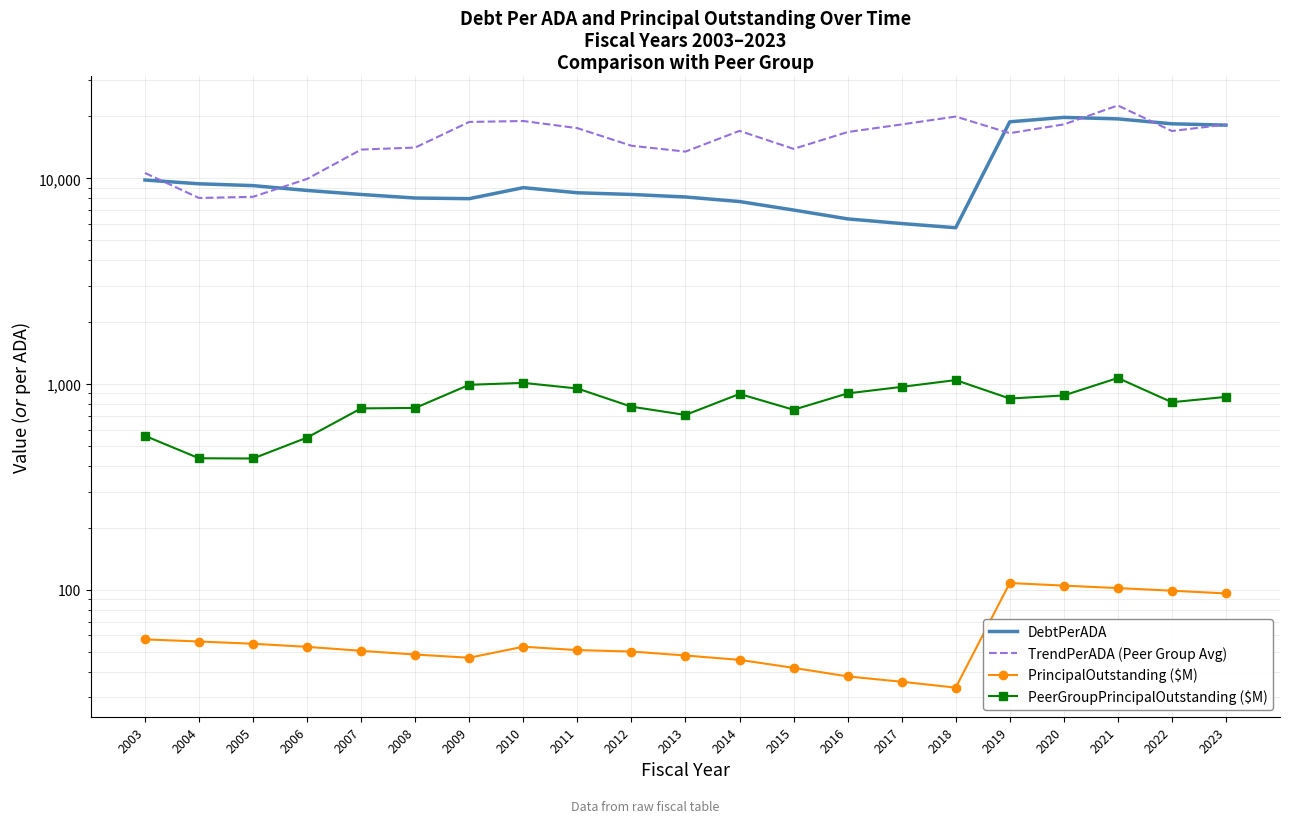

The PrincipalOutstanding ($M) series shows 48.5 at 2008. True or false?

True